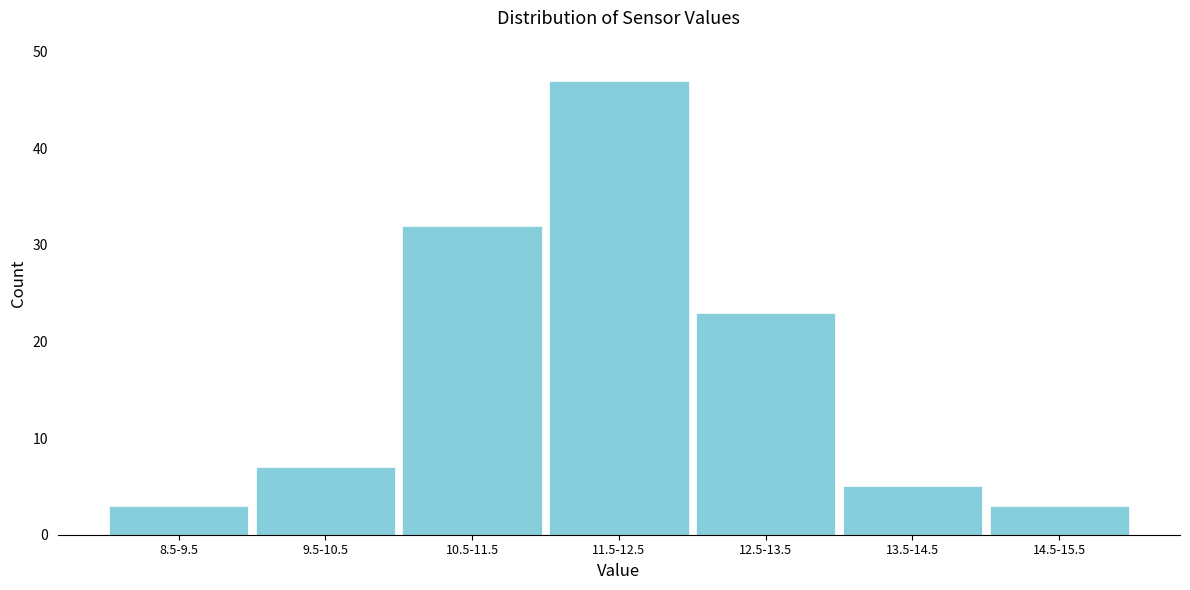

Reading left to right, extract all data points from this chart.

3	7	32	47	23	5	3